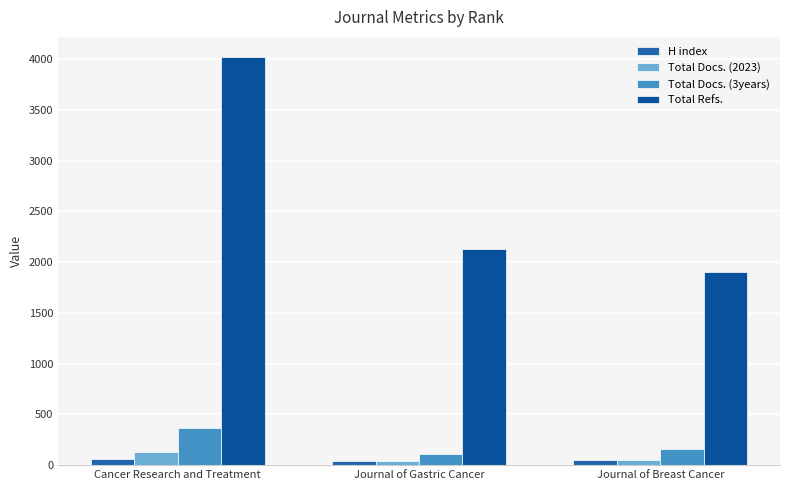

List the series in order of their peak value, highest first.

Total Refs., Total Docs. (3years), Total Docs. (2023), H index